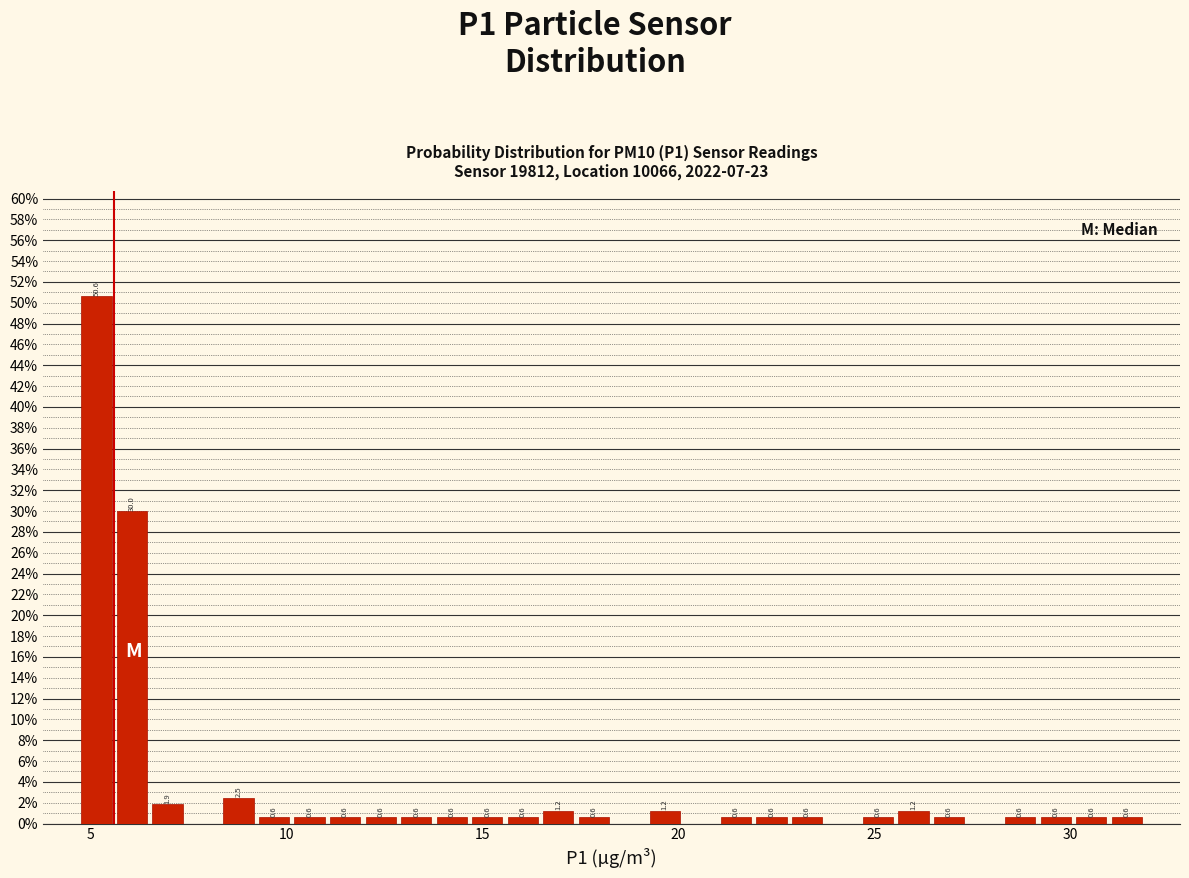

Read against the x-axis, roughly where is the centre of the tallest bar?

5.0